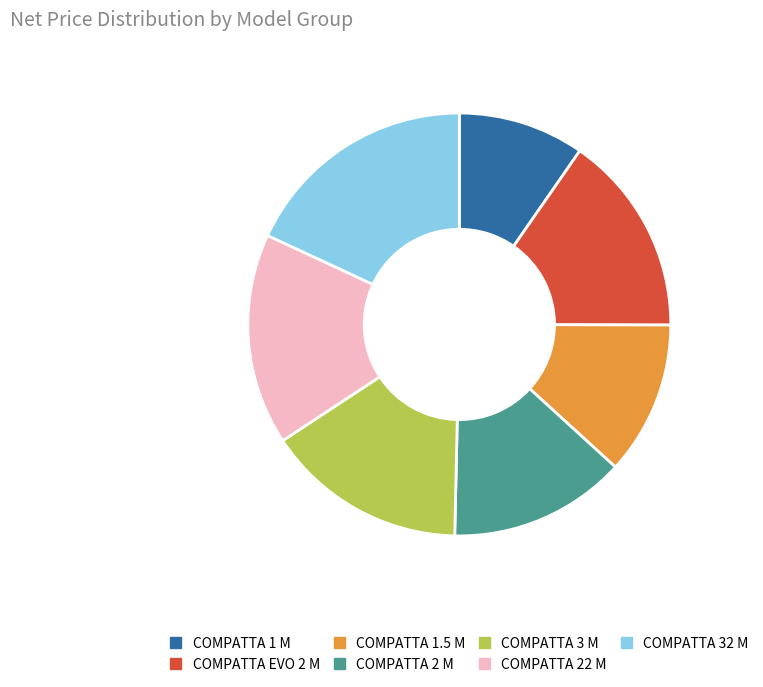

Does any single category account for the majority?

No